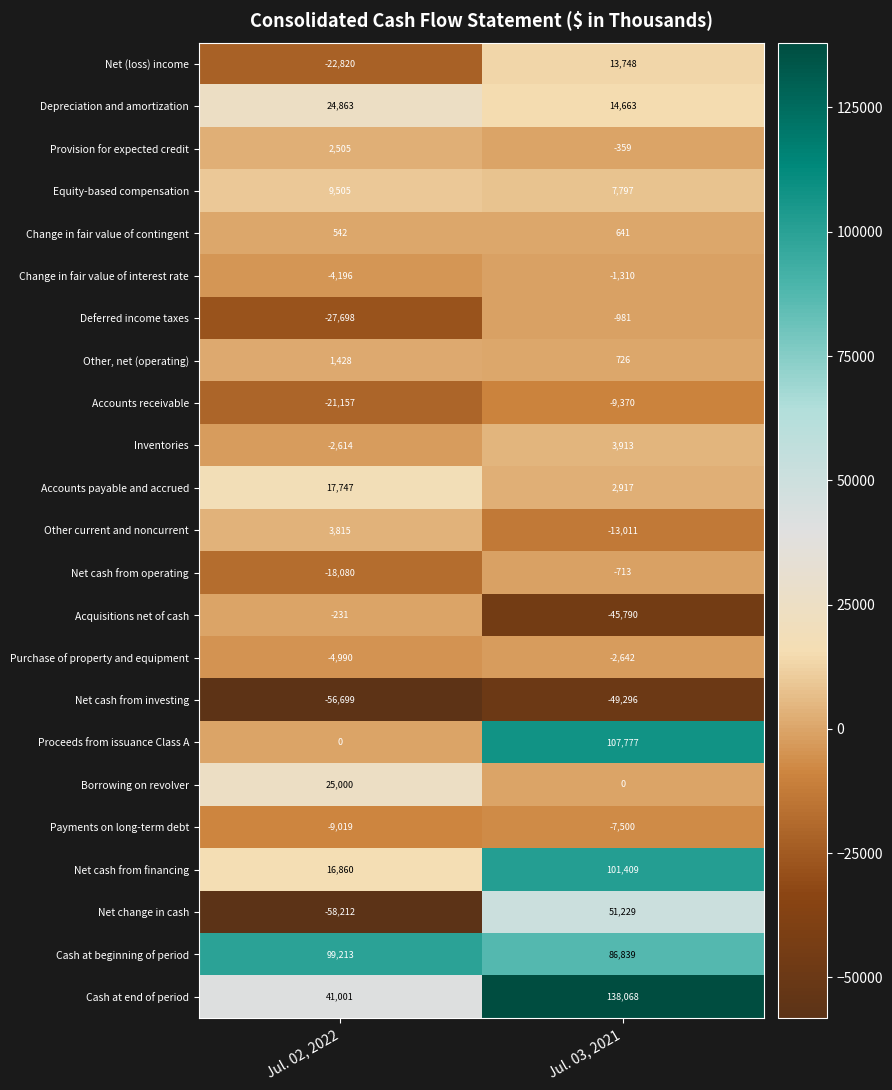

What is the difference between the highest and lowest values at Jul. 02, 2022?

157425